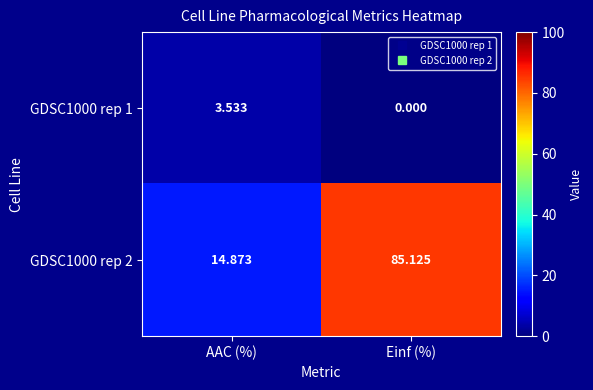

Where does the GDSC1000 rep 1 series first go above 3?

AAC (%)